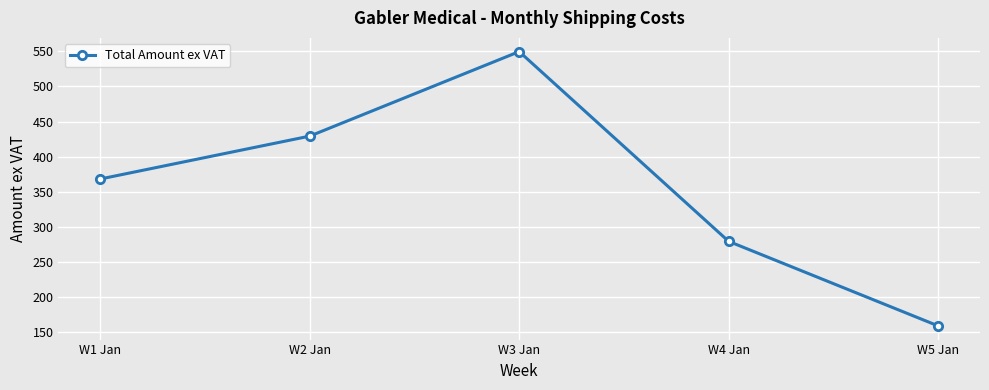

What is the smallest value displayed?

158.6